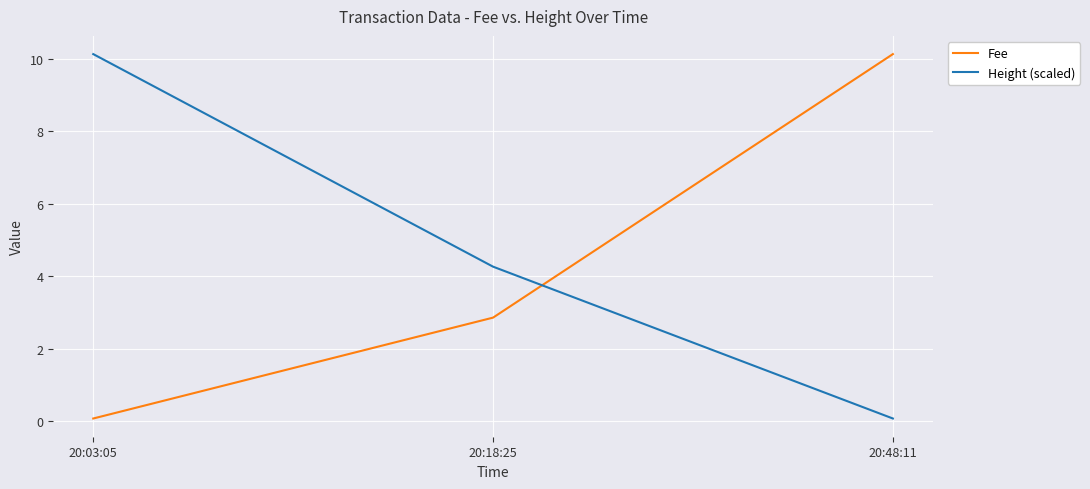

How many distinct data groups are displayed?

2